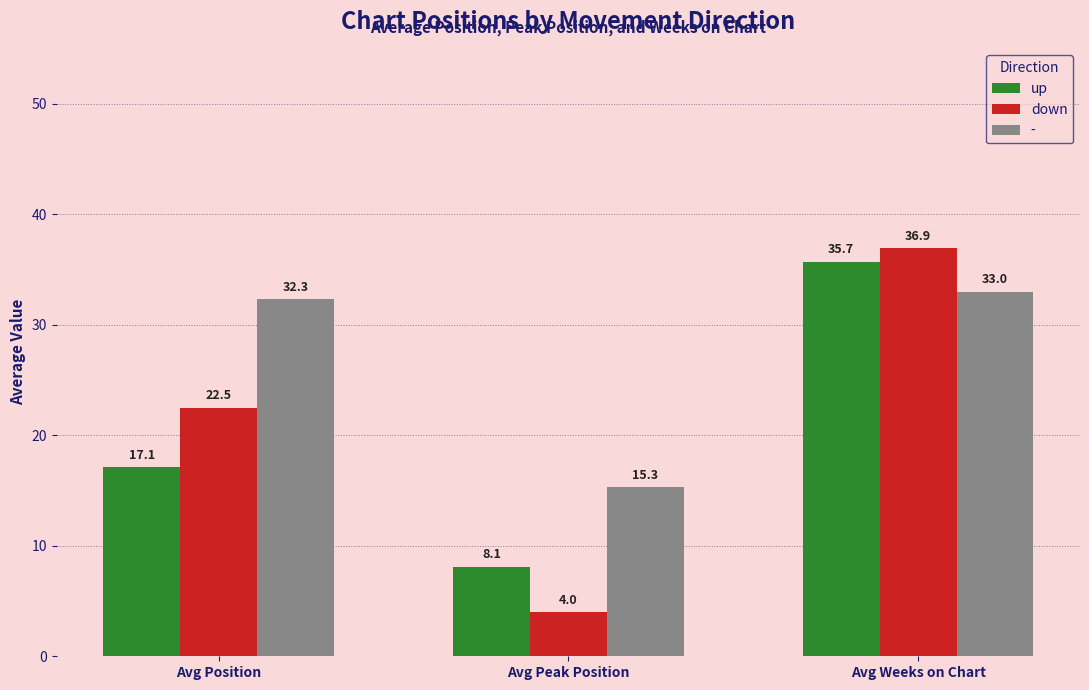

Rank the series at Avg Weeks on Chart from highest to lowest value.

down, up, -